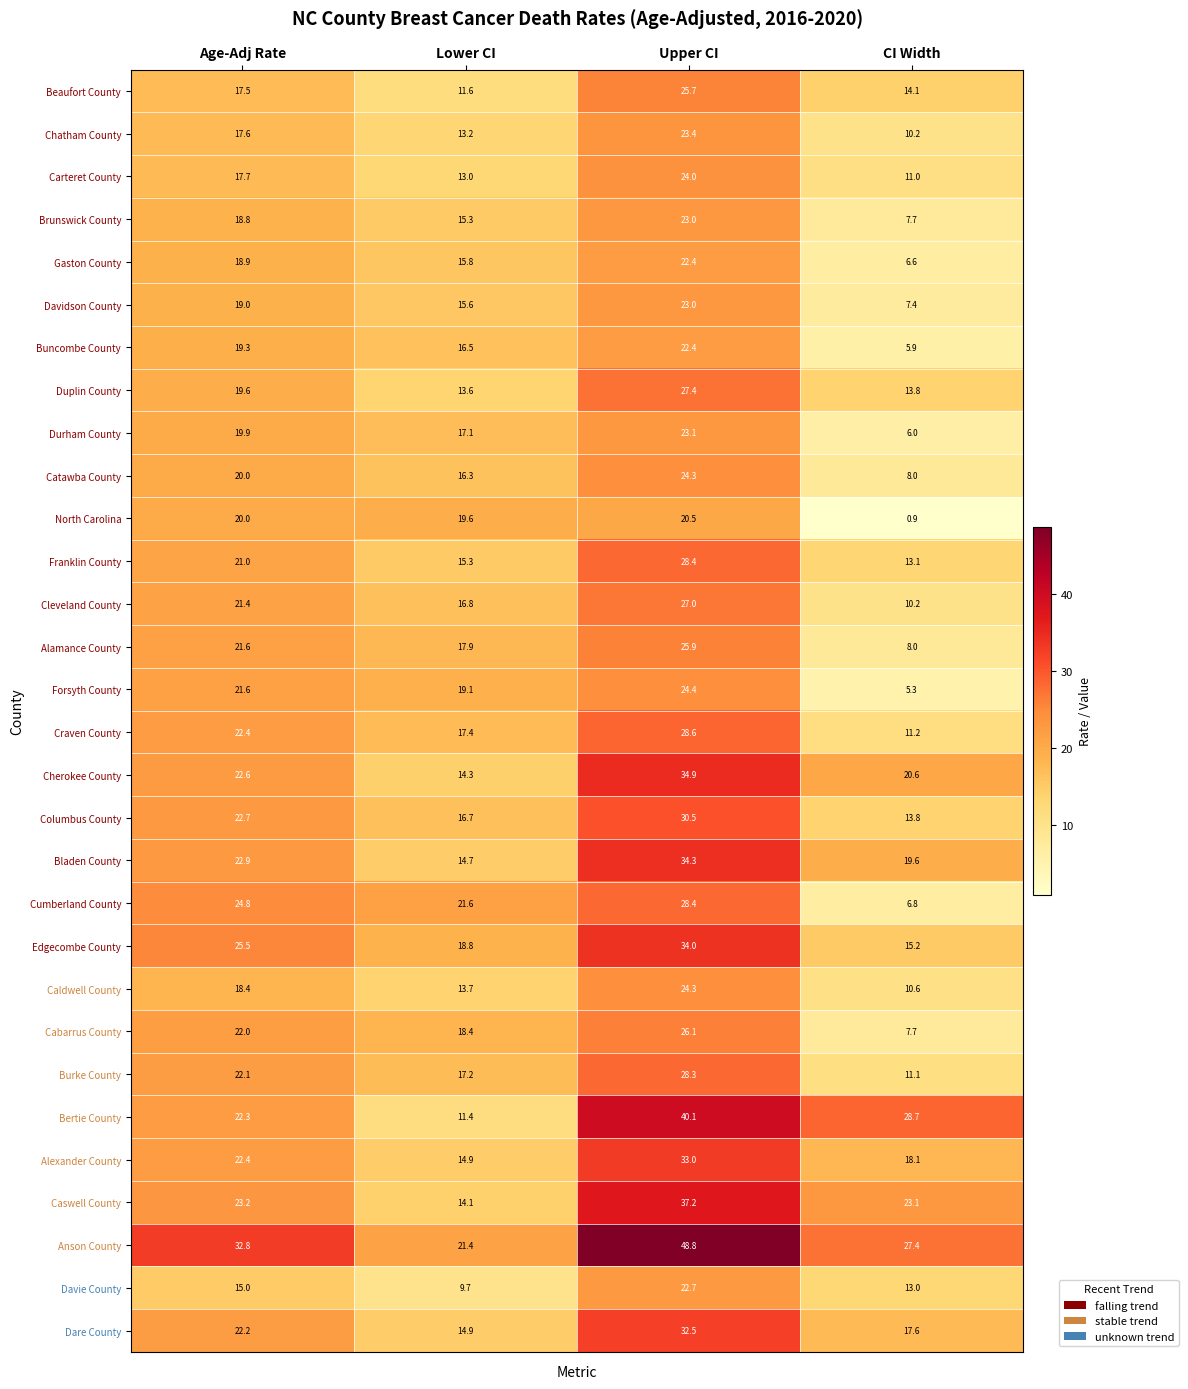

Count the number of data series in this chart.

30